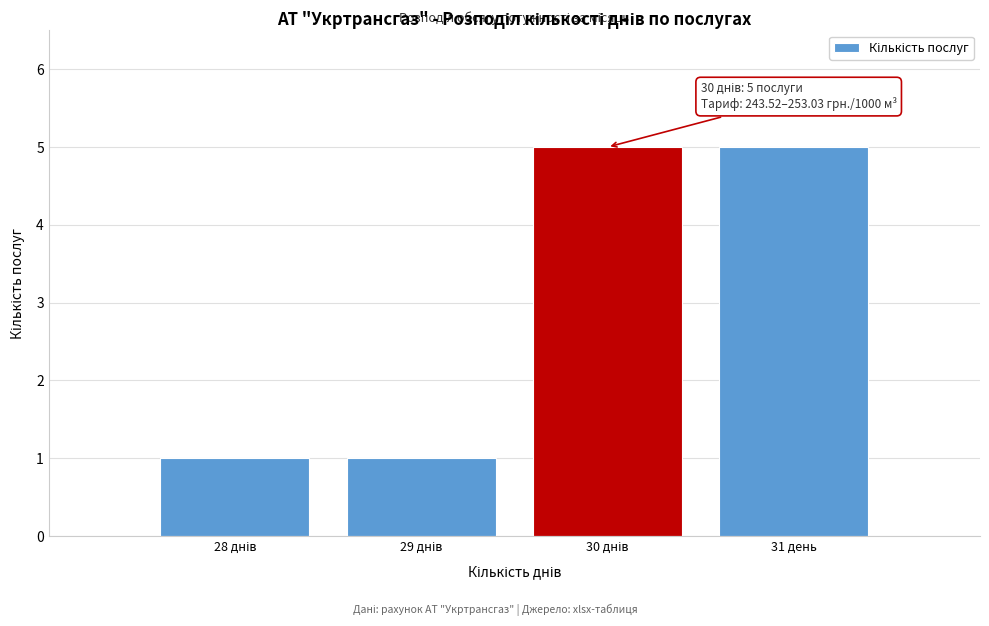

Reading left to right, list all the values displayed in this chart.

1	1	5	5